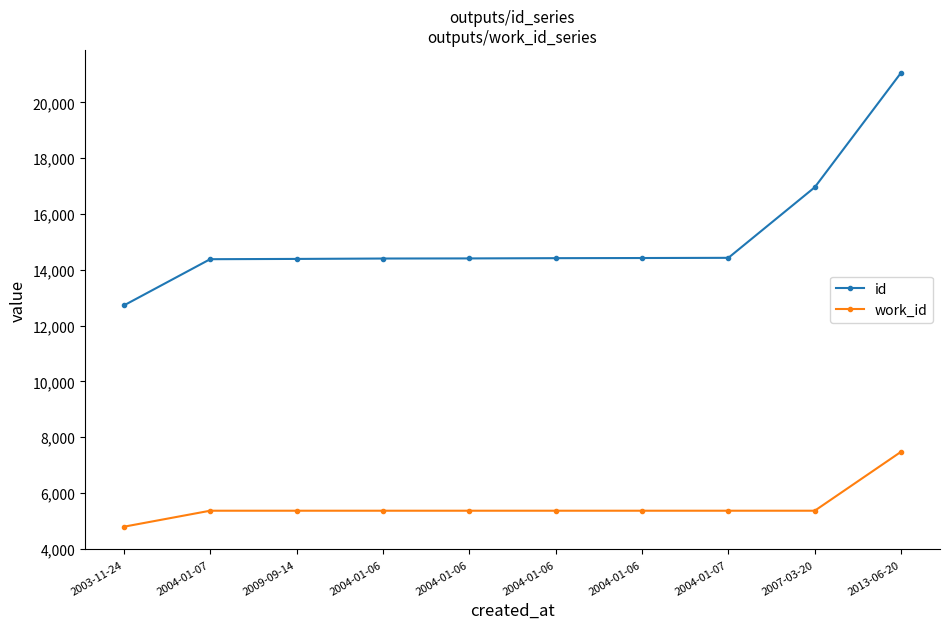

Which series has the largest range (max minus min)?

id